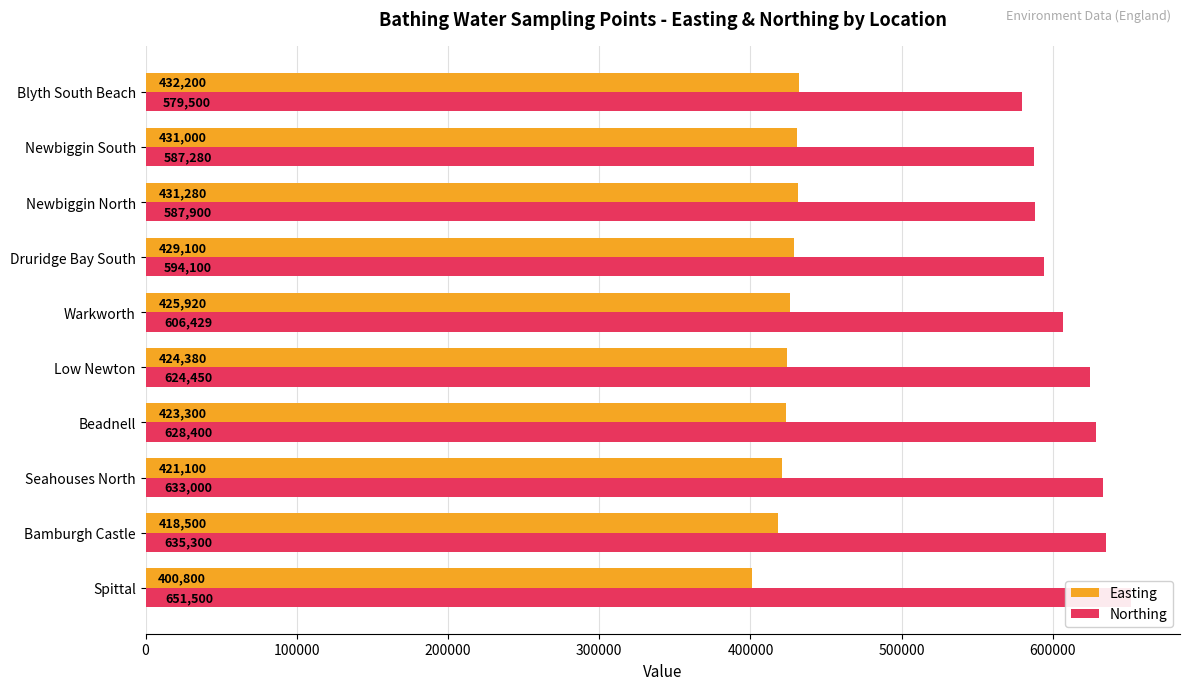

Is the value of Easting at Bamburgh Castle greater than the value of Northing at Beadnell?

No